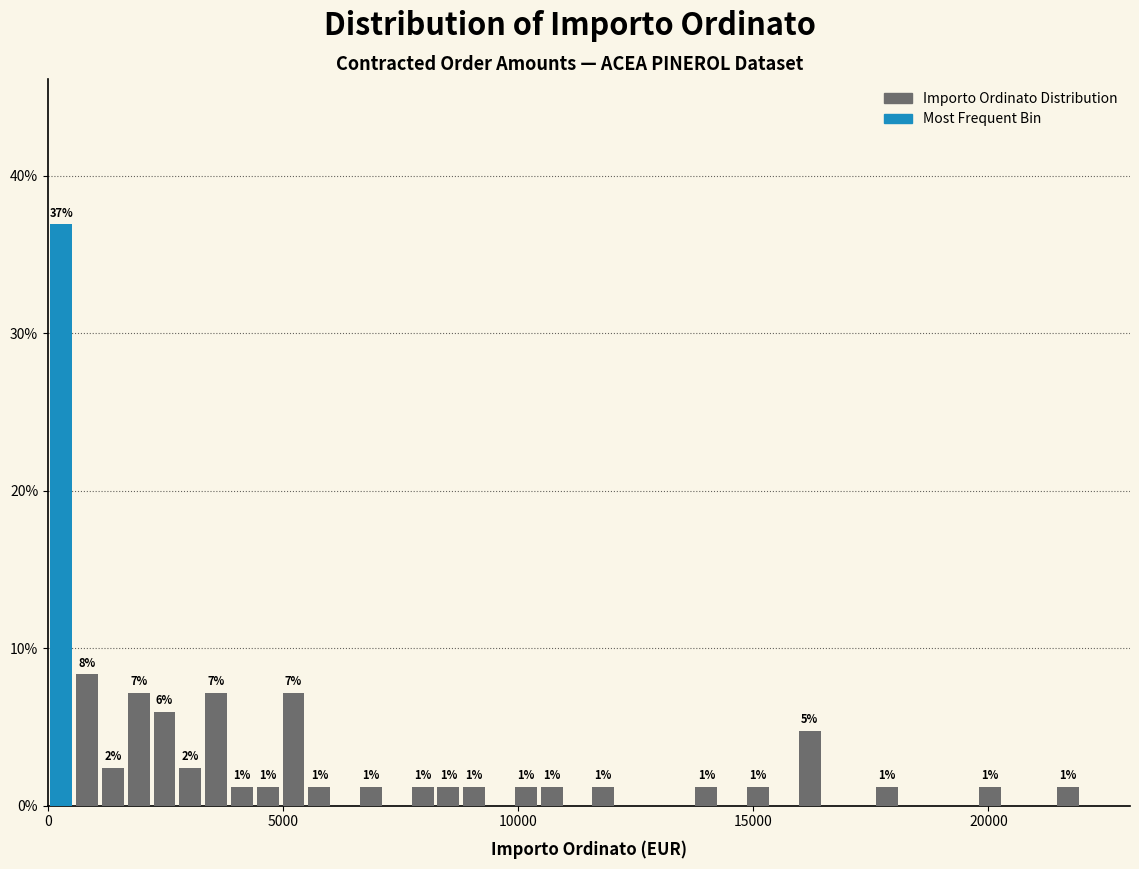

Read against the x-axis, roughly where is the centre of the tallest bar?

500